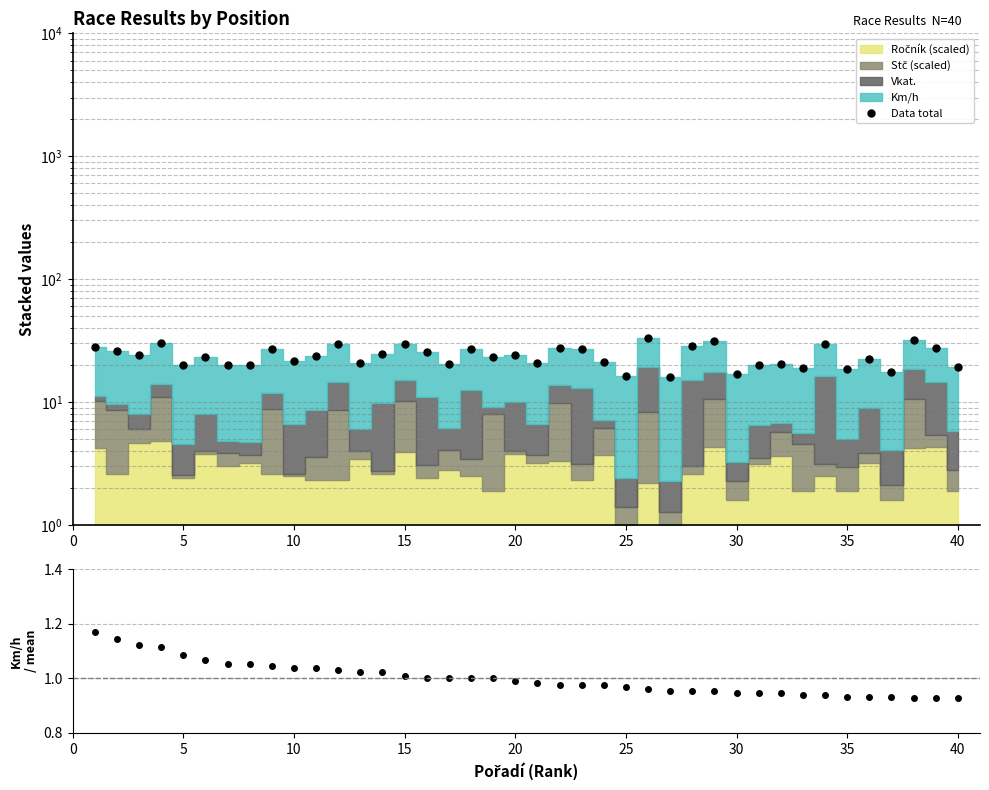

What is the difference between the maximum and second lowest values in the Data total series?

16.8